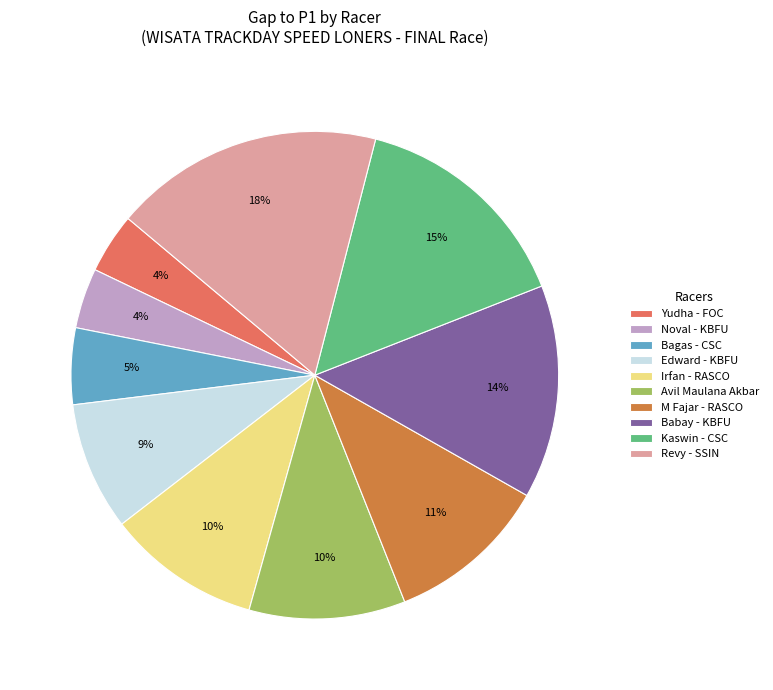

What is the largest slice in the pie chart?

Revy - SSIN